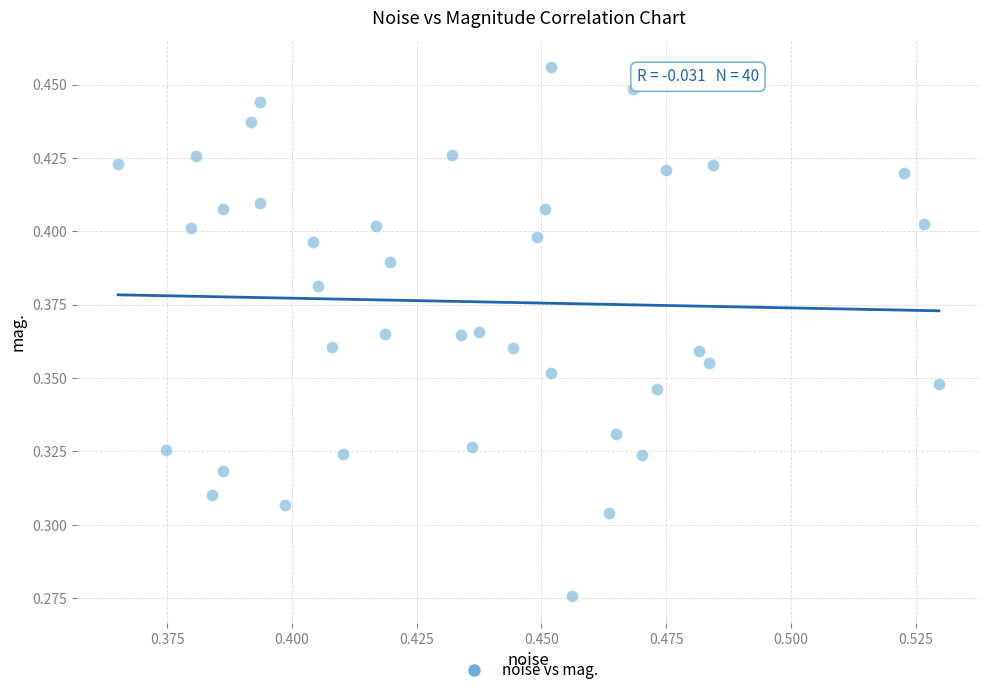

How many data points are displayed?

40